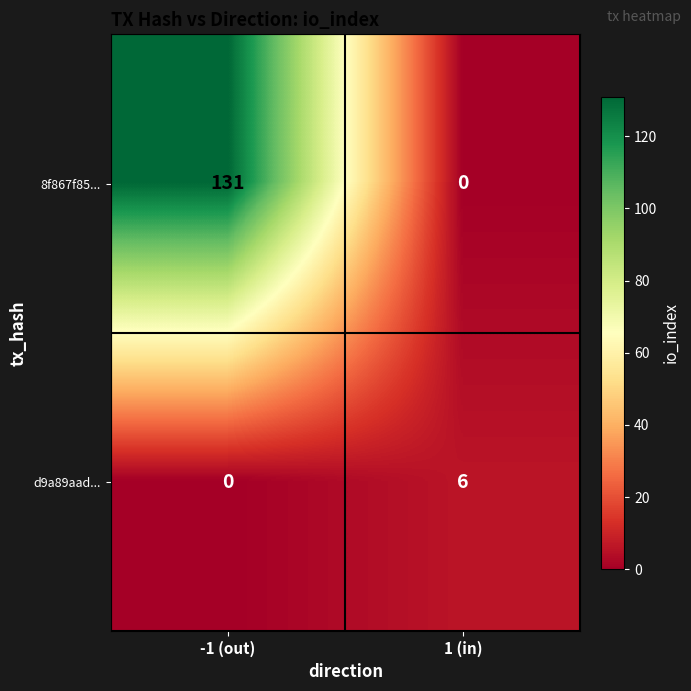

At which category is the sum across all series the highest?

-1 (out)